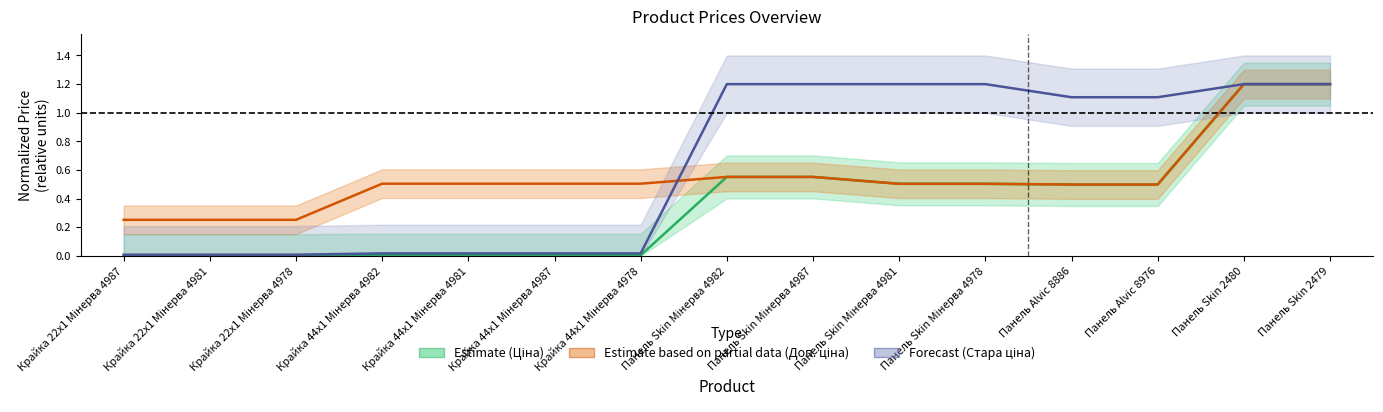

What is the greatest value displayed?

1.2